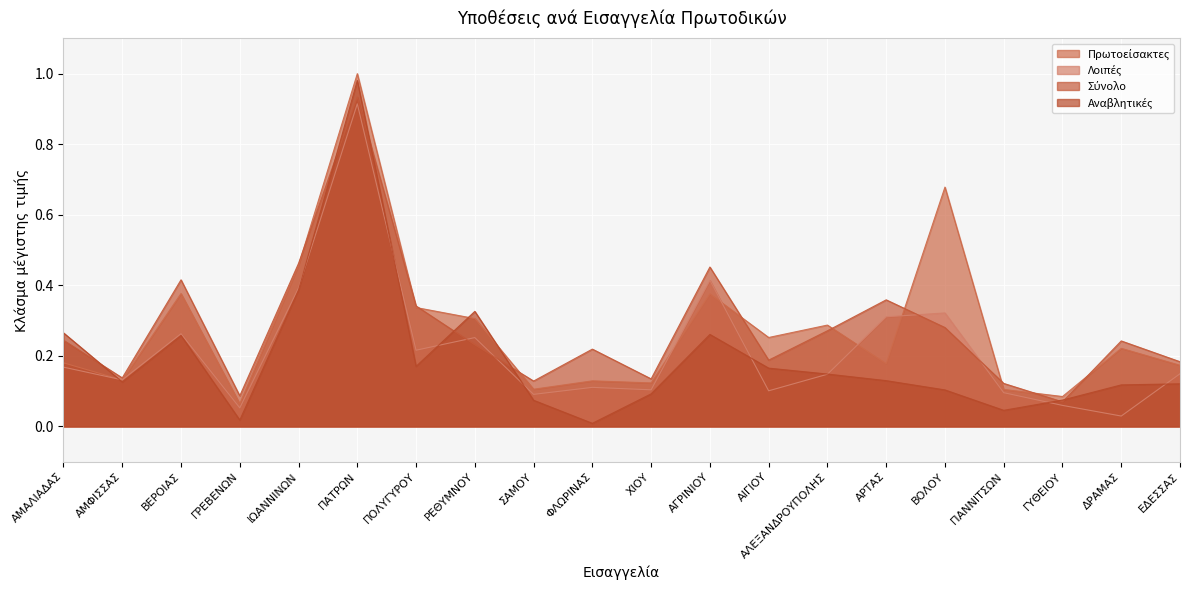

How many lines are shown in the chart?

4